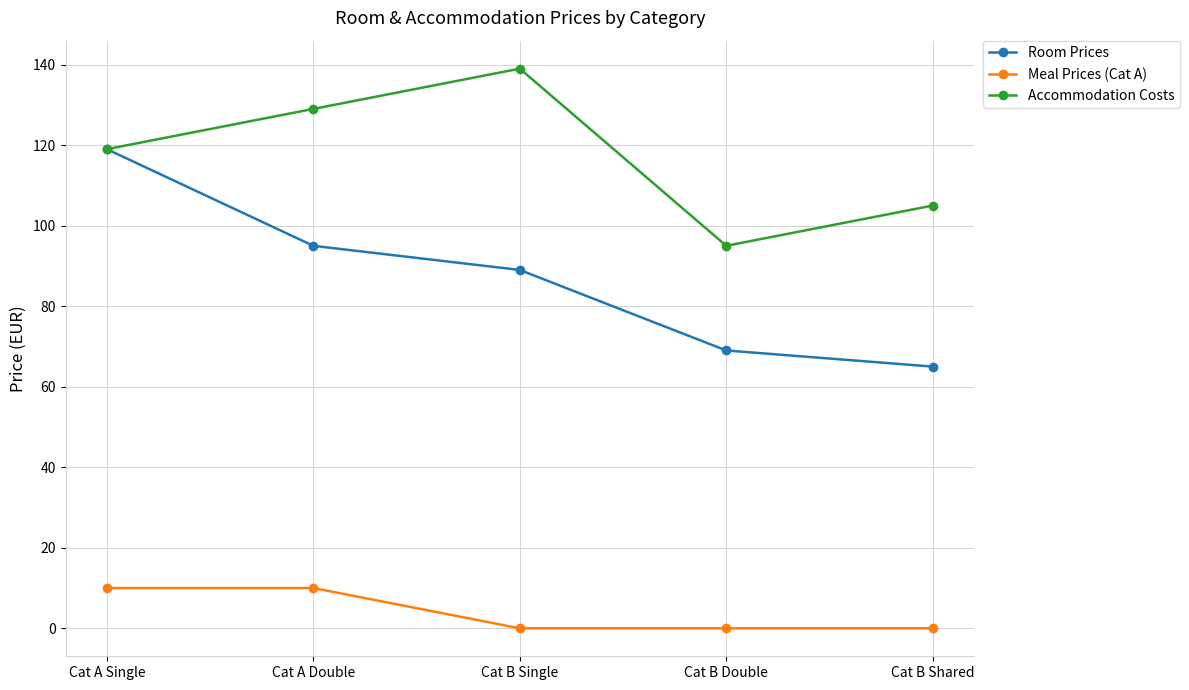

True or false: Room Prices and Meal Prices (Cat A) intersect in this chart.

False